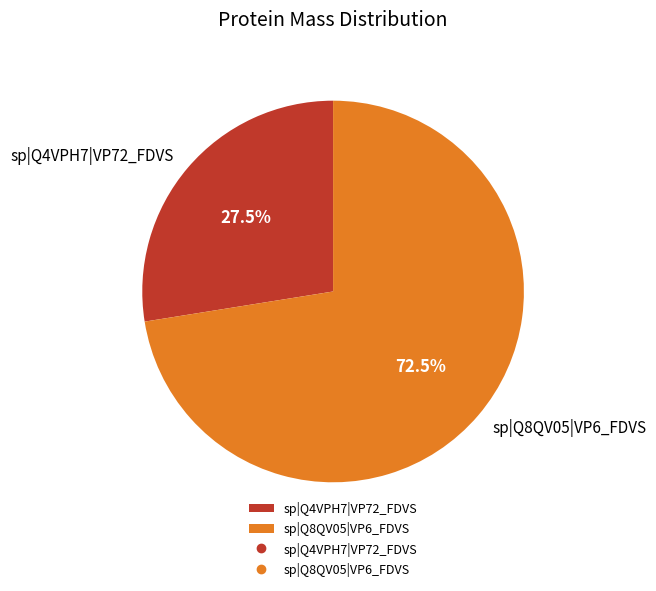

Is the sum of sp|Q8QV05|VP6_FDVS and sp|Q4VPH7|VP72_FDVS greater than half?

Yes